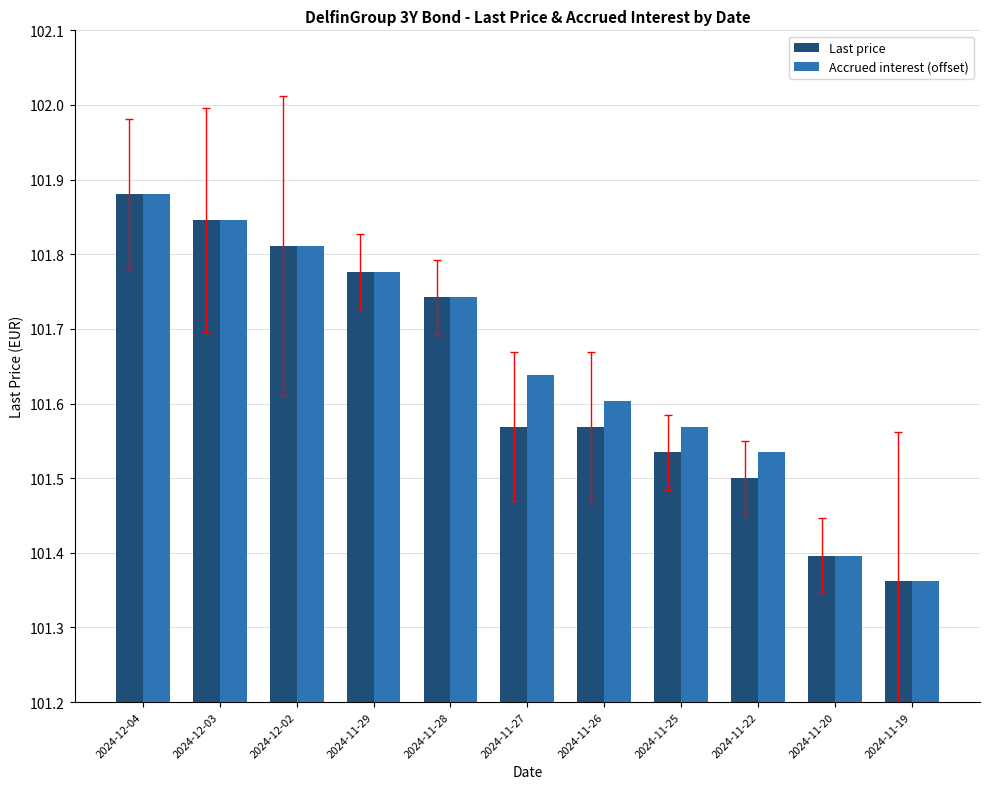

True or false: Last price has a value of 26.7 at 2024-11-19.

False